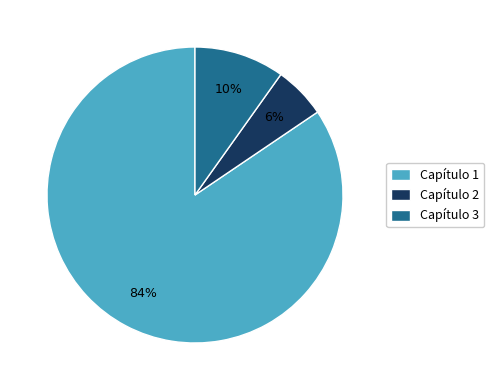

Is it true that Capítulo 1 is 95% of the pie?

False